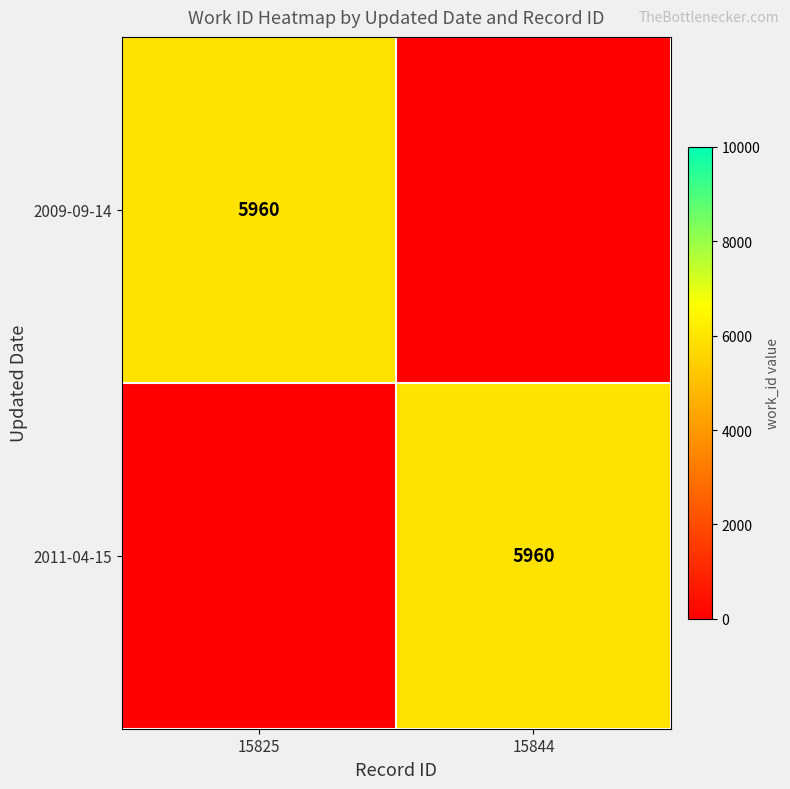

Which has a higher value, 15825 or 15844?

15825